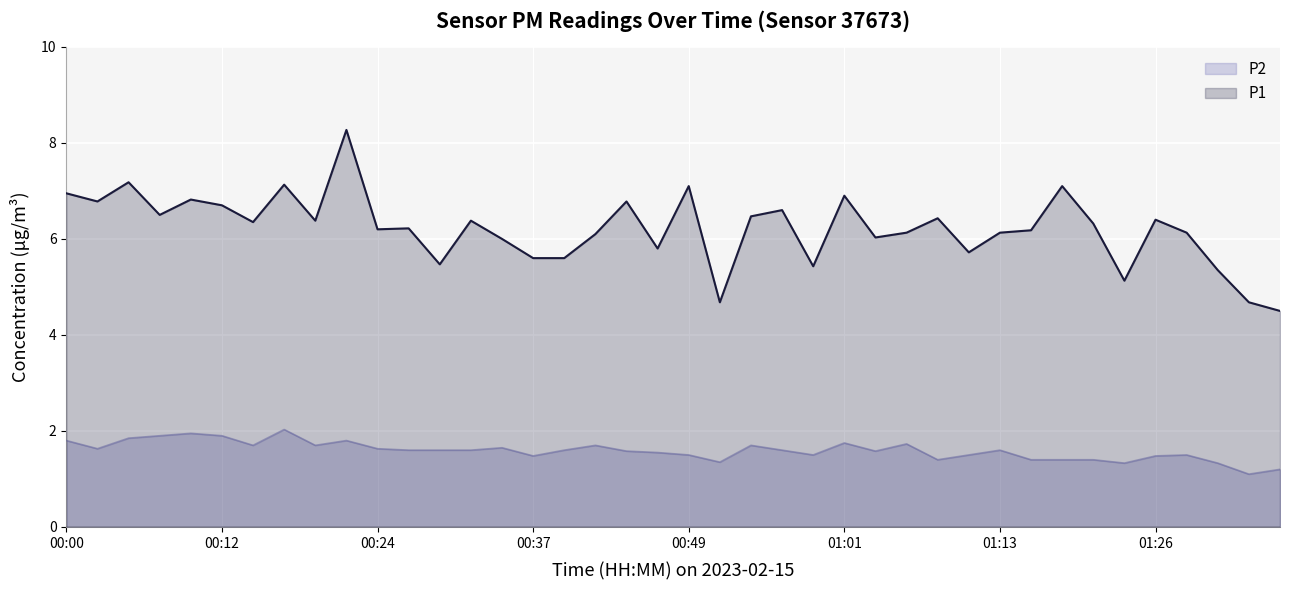

What is the sum of the P1 values at 00:44 and 01:23?

11.9